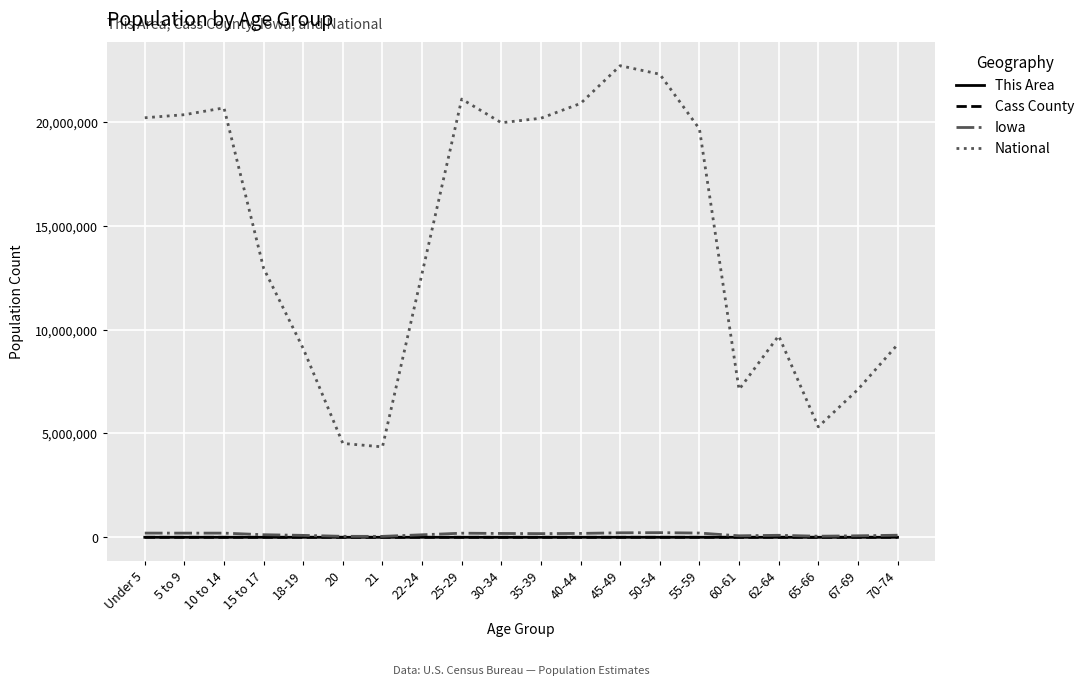

Where is National nearest to the value 13531442?

15 to 17